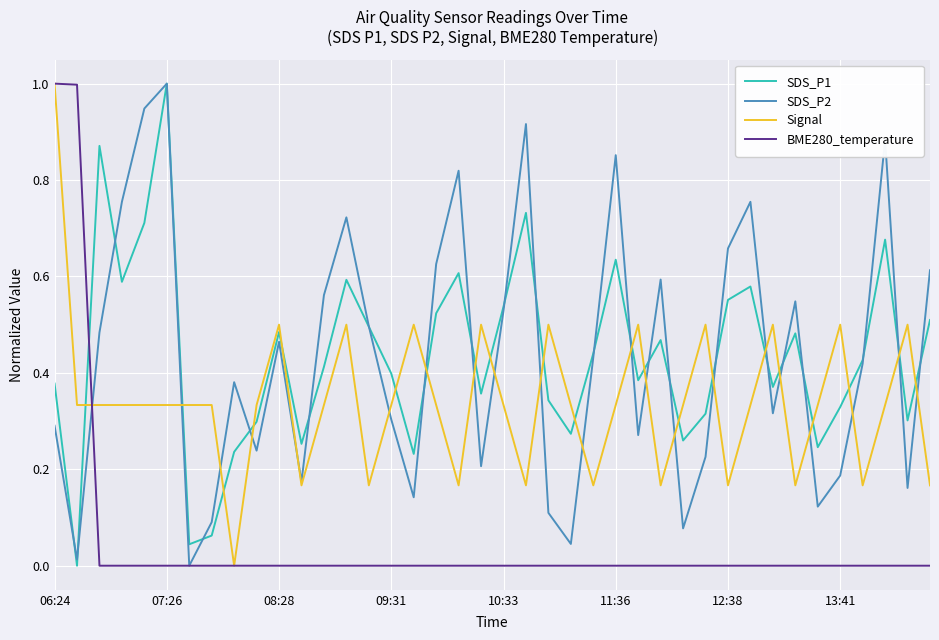

What is the maximum value for Signal?

1.0